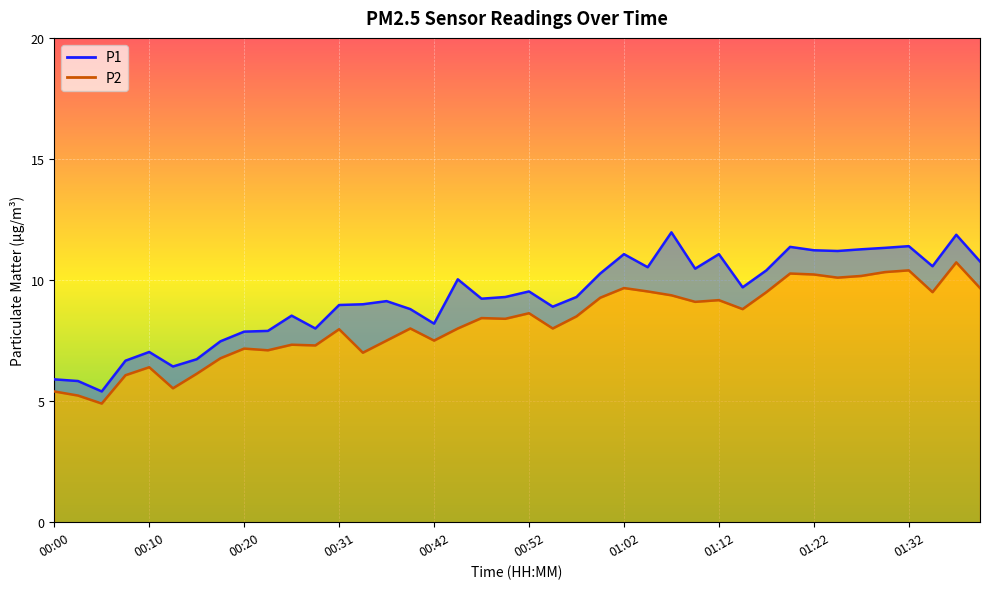

Where is the first local maximum for P2?

00:10